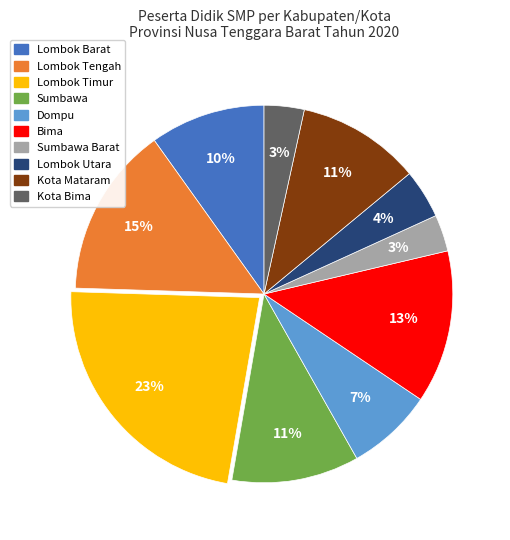

Which has a higher value, Sumbawa Barat or Bima?

Bima